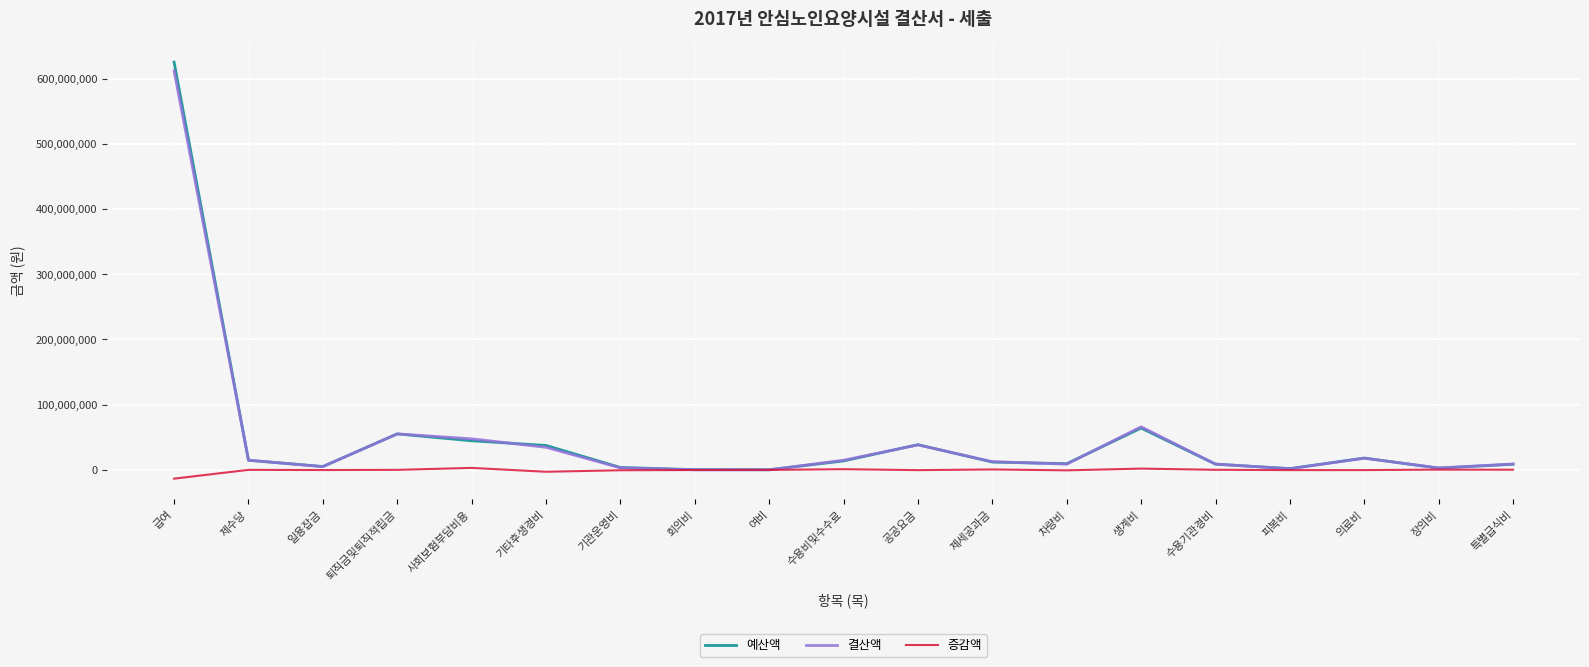

Does the chart have visible grid lines?

Yes